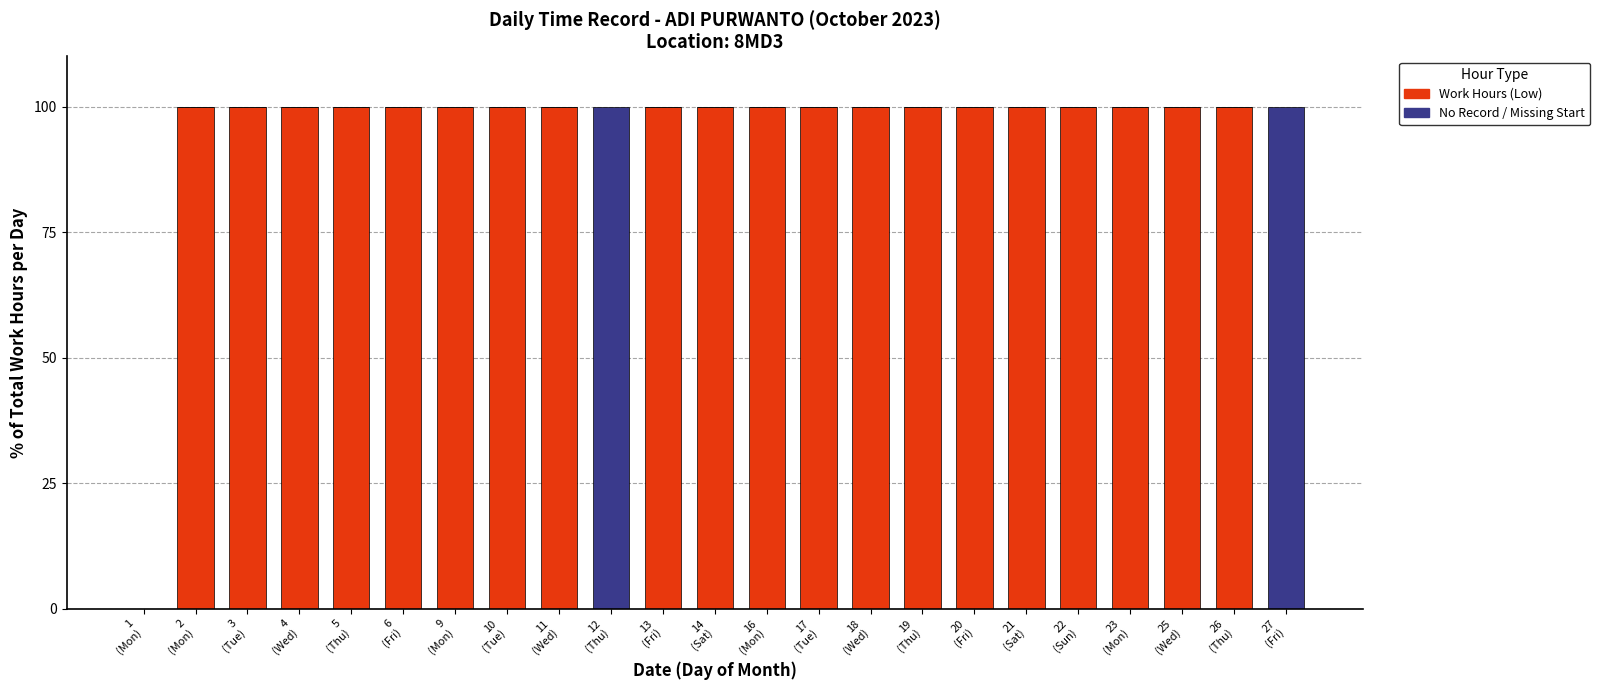

What is the maximum value for Work Hours (Low)?

100